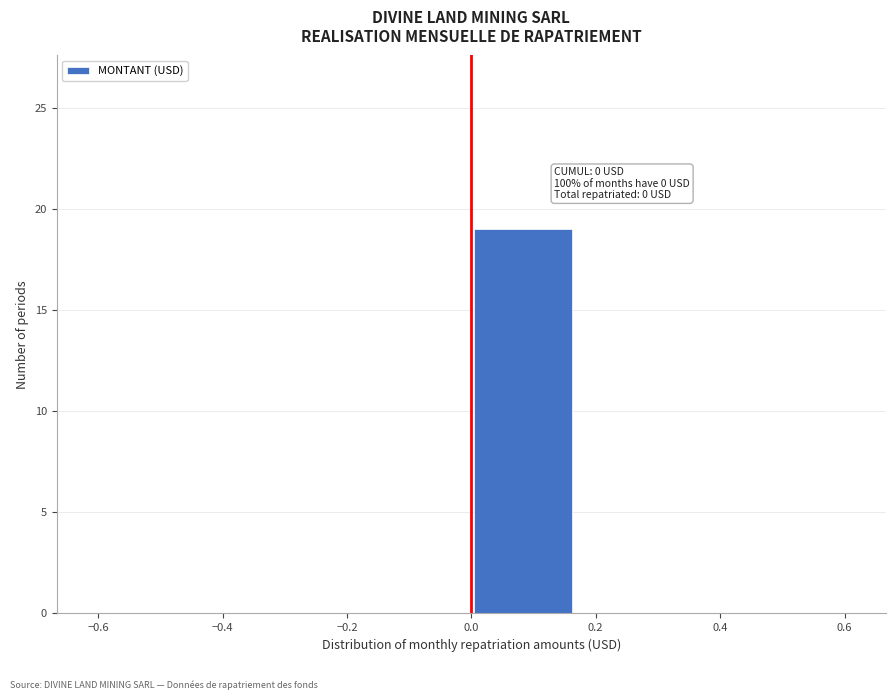

Over which range of the x-axis is the bar tallest?

0.00 to 0.16